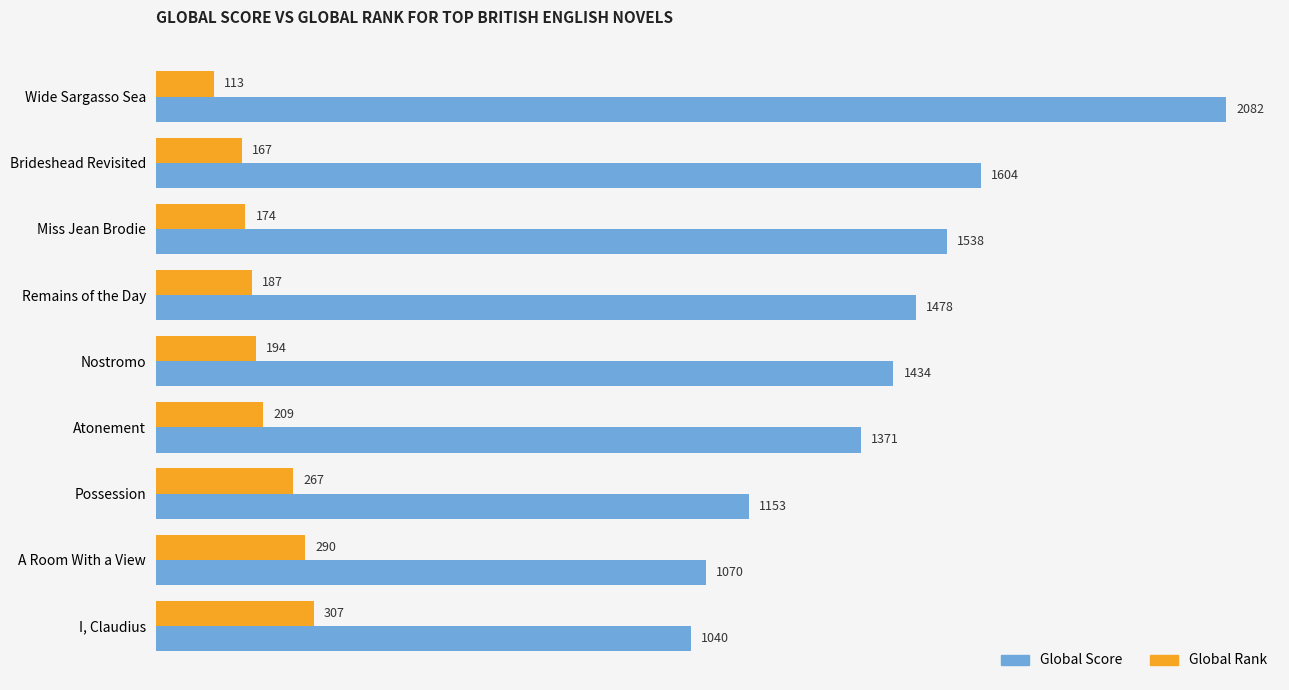

At how many categories does at least one series exceed 282?

9